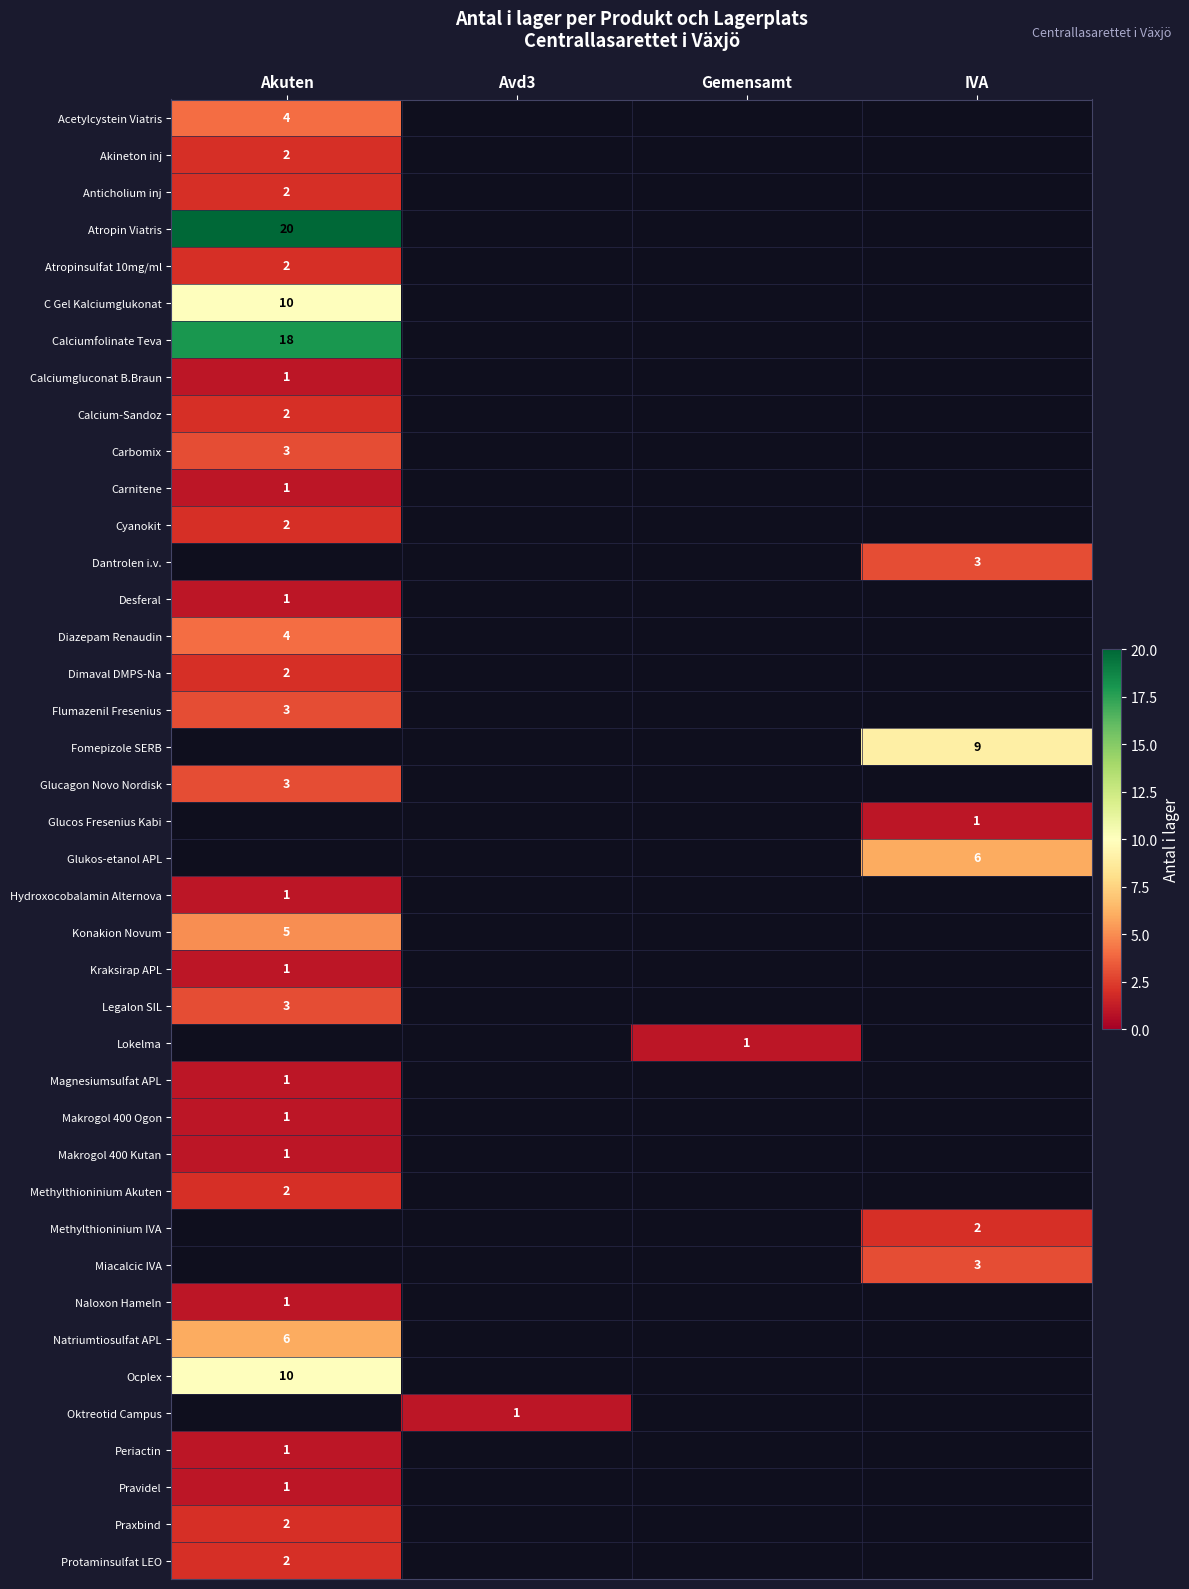

What is the total value across all series at Gemensamt?

1